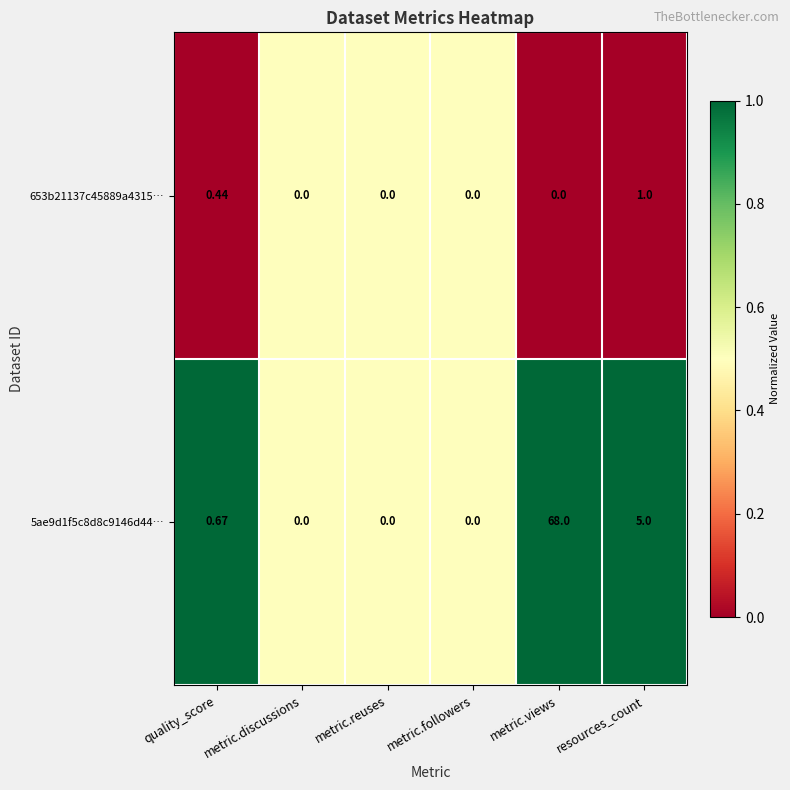

At which label is 5ae9d1f5c8d8c9146d44… closest to 34?

resources_count